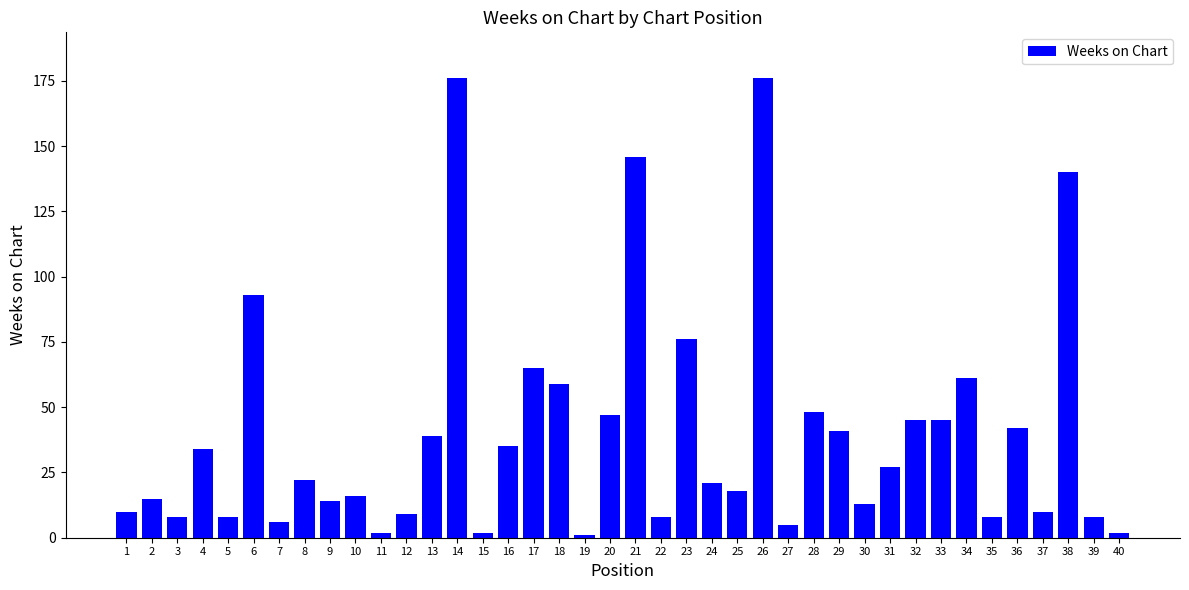

How many series are shown in this chart?

1